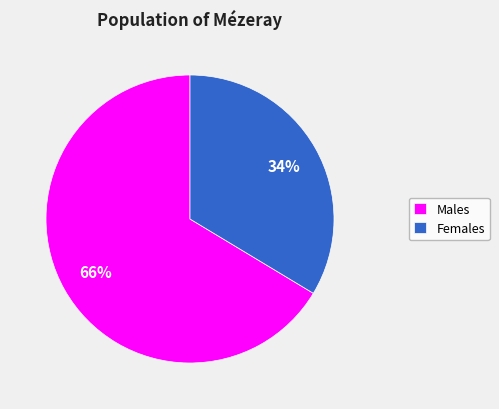

True or false: Males accounts for 58% of the total.

False